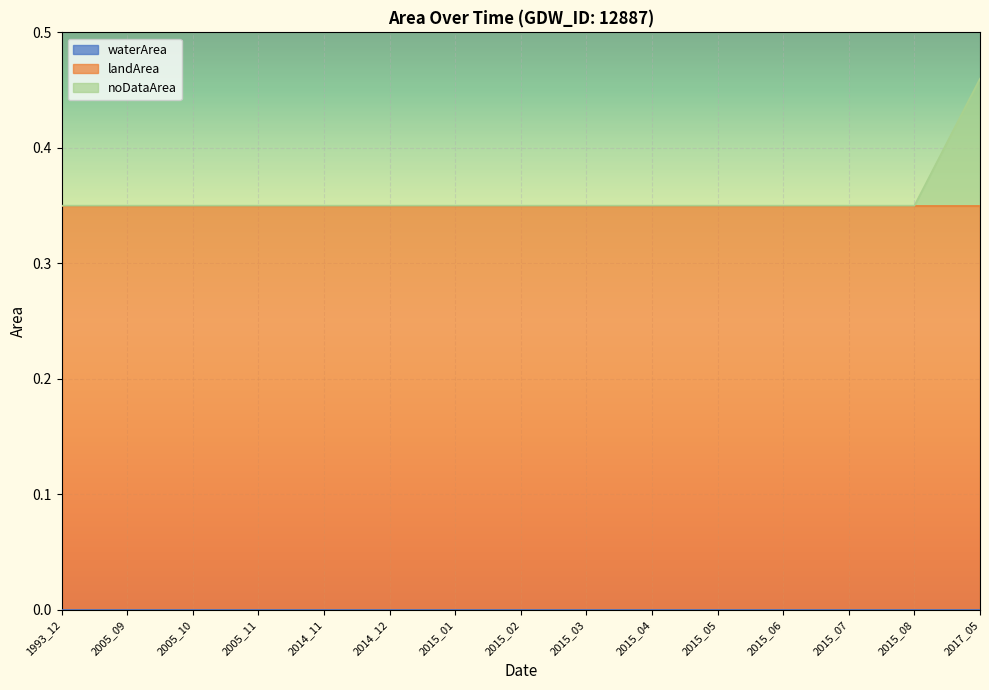

Reading left to right, extract all data points from this chart.

waterArea: 1993_12=0.0	2005_09=0.0	2005_10=0.0	2005_11=0.0	2014_11=0.0	2014_12=0.0	2015_01=0.0	2015_02=0.0	2015_03=0.0	2015_04=0.0	2015_05=0.0	2015_06=0.0	2015_07=0.0	2015_08=0.0	2017_05=0.0
landArea: 1993_12=0.3	2005_09=0.3	2005_10=0.3	2005_11=0.3	2014_11=0.3	2014_12=0.3	2015_01=0.3	2015_02=0.3	2015_03=0.3	2015_04=0.3	2015_05=0.3	2015_06=0.3	2015_07=0.3	2015_08=0.3	2017_05=0.3
noDataArea: 1993_12=0.0	2005_09=0.0	2005_10=0.0	2005_11=0.0	2014_11=0.0	2014_12=0.0	2015_01=0.0	2015_02=0.0	2015_03=0.0	2015_04=0.0	2015_05=0.0	2015_06=0.0	2015_07=0.0	2015_08=0.0	2017_05=0.1